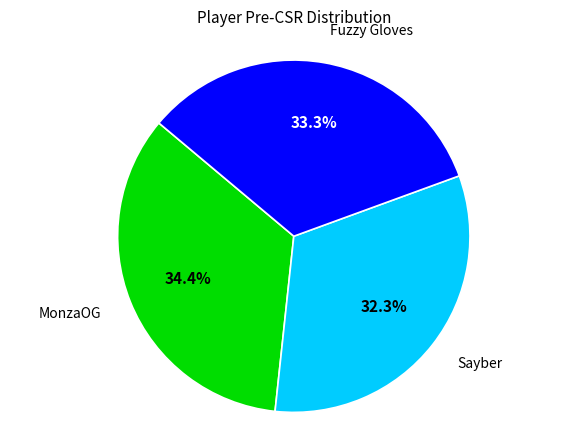

How many segments does this pie chart have?

3